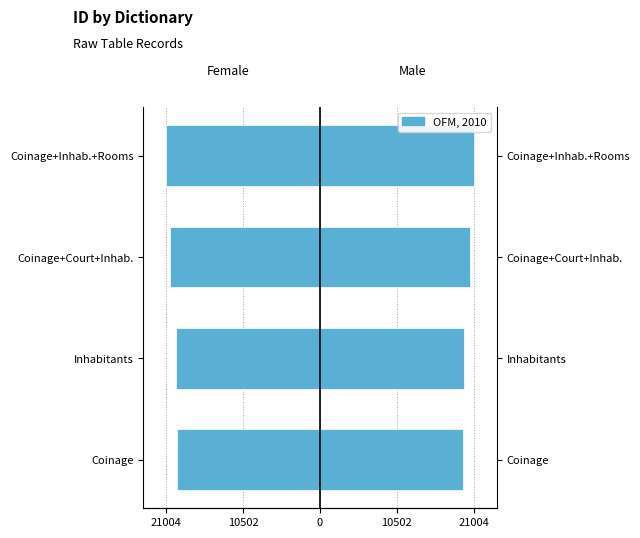

The Female series shows -26010 at 10502. True or false?

False